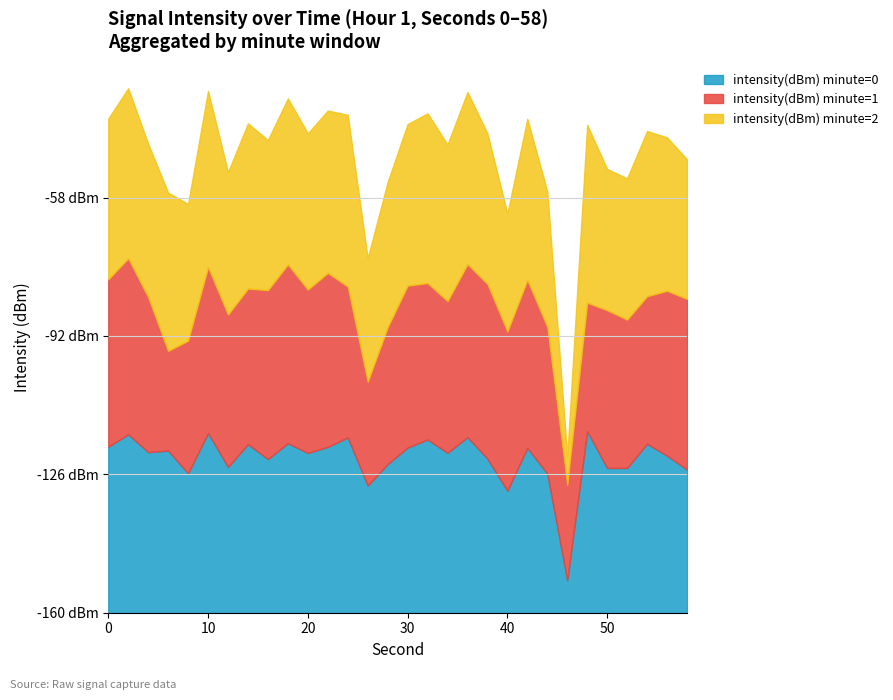

What is the difference between the maximum and minimum values in the intensity(dBm) minute=2 series?

36.7